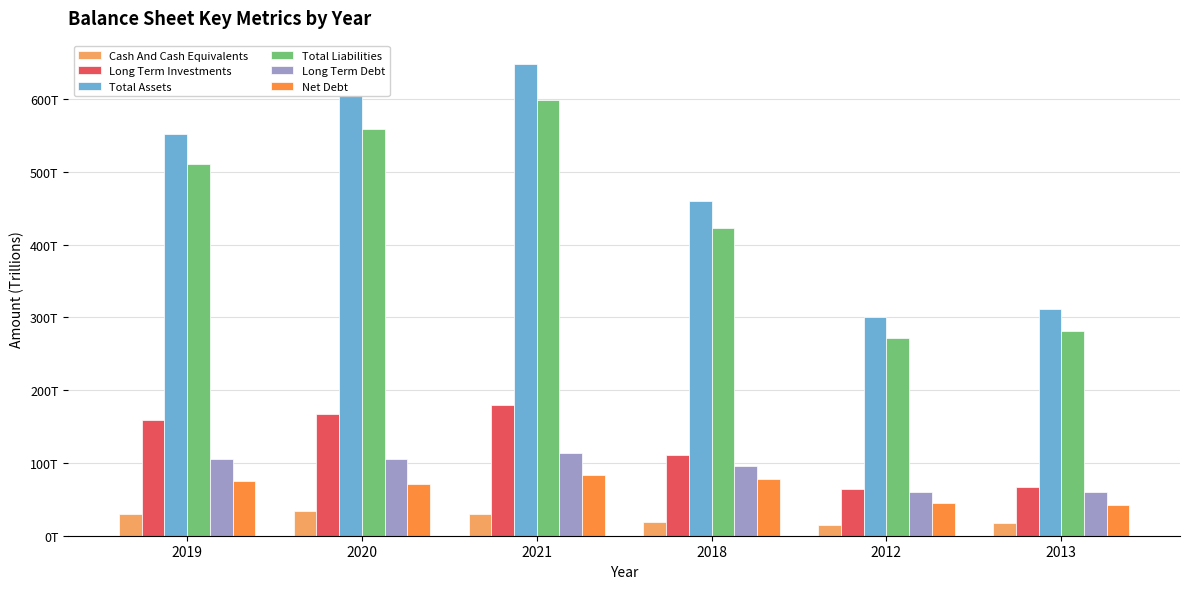

True or false: Net Debt has a value of 60.9 at 2013.

False